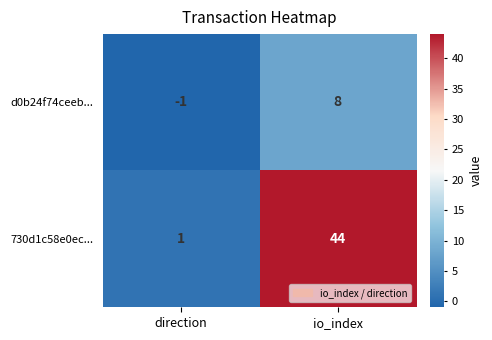

At which label is 730d1c58e0ec... closest to 22?

direction